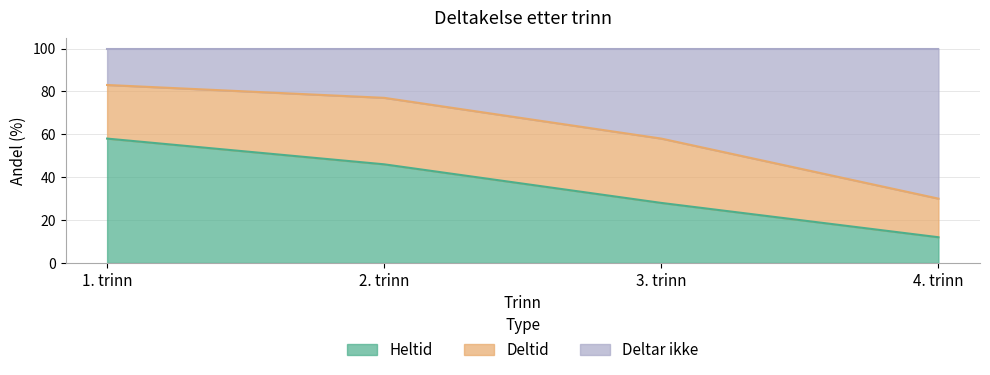

True or false: Heltid and Deltar ikke intersect in this chart.

False